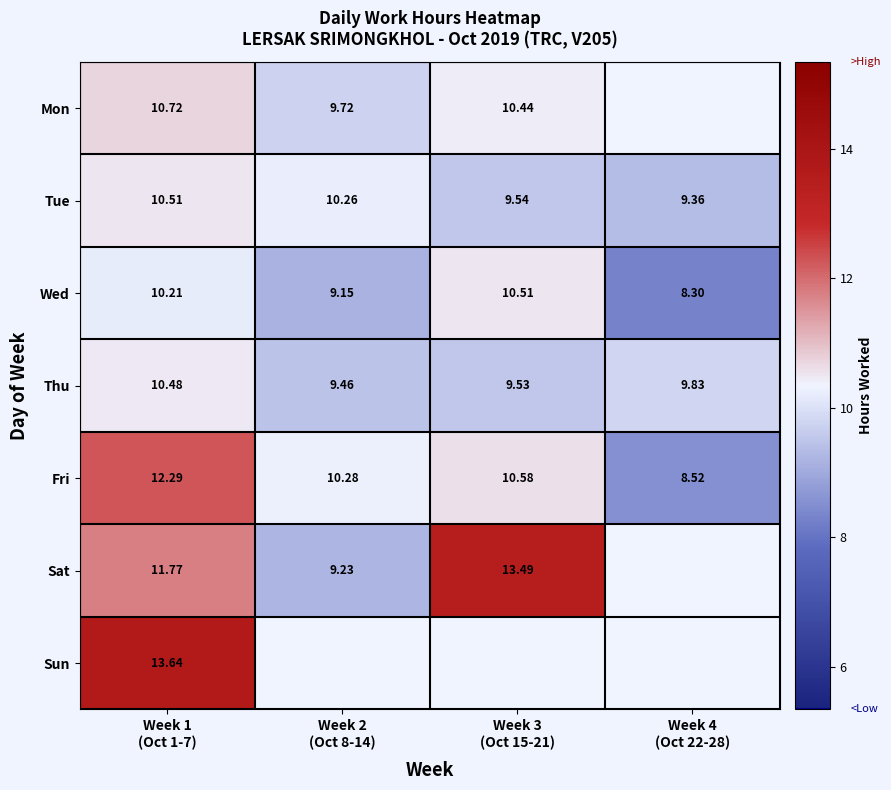

Where does the Sat series first go above 13?

Week 3 (Oct 15-21)